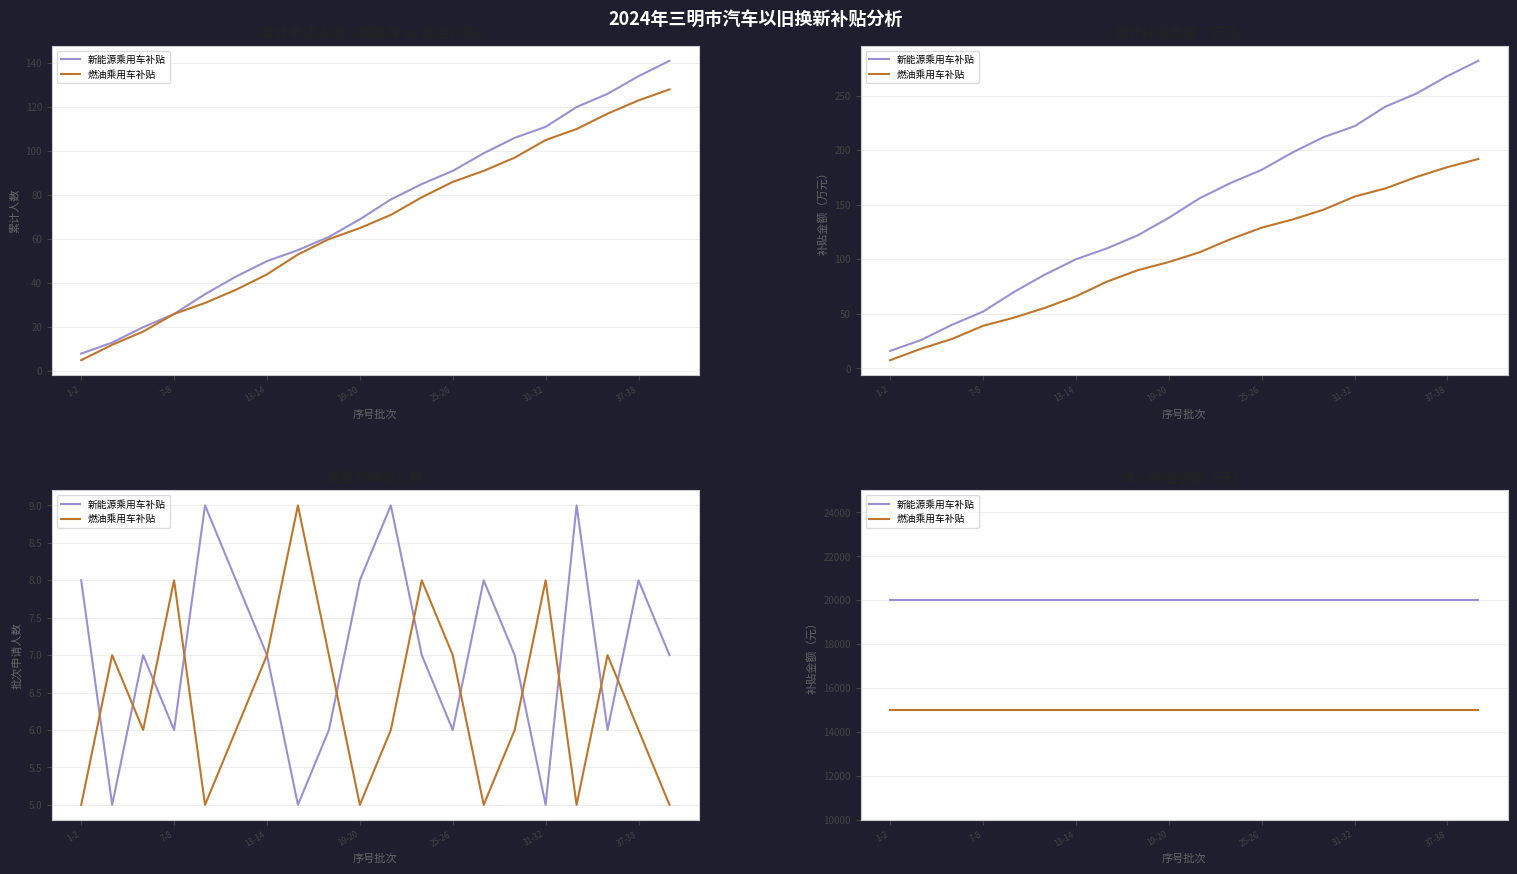

List the series in order of their peak value, highest first.

新能源乘用车补贴, 燃油乘用车补贴